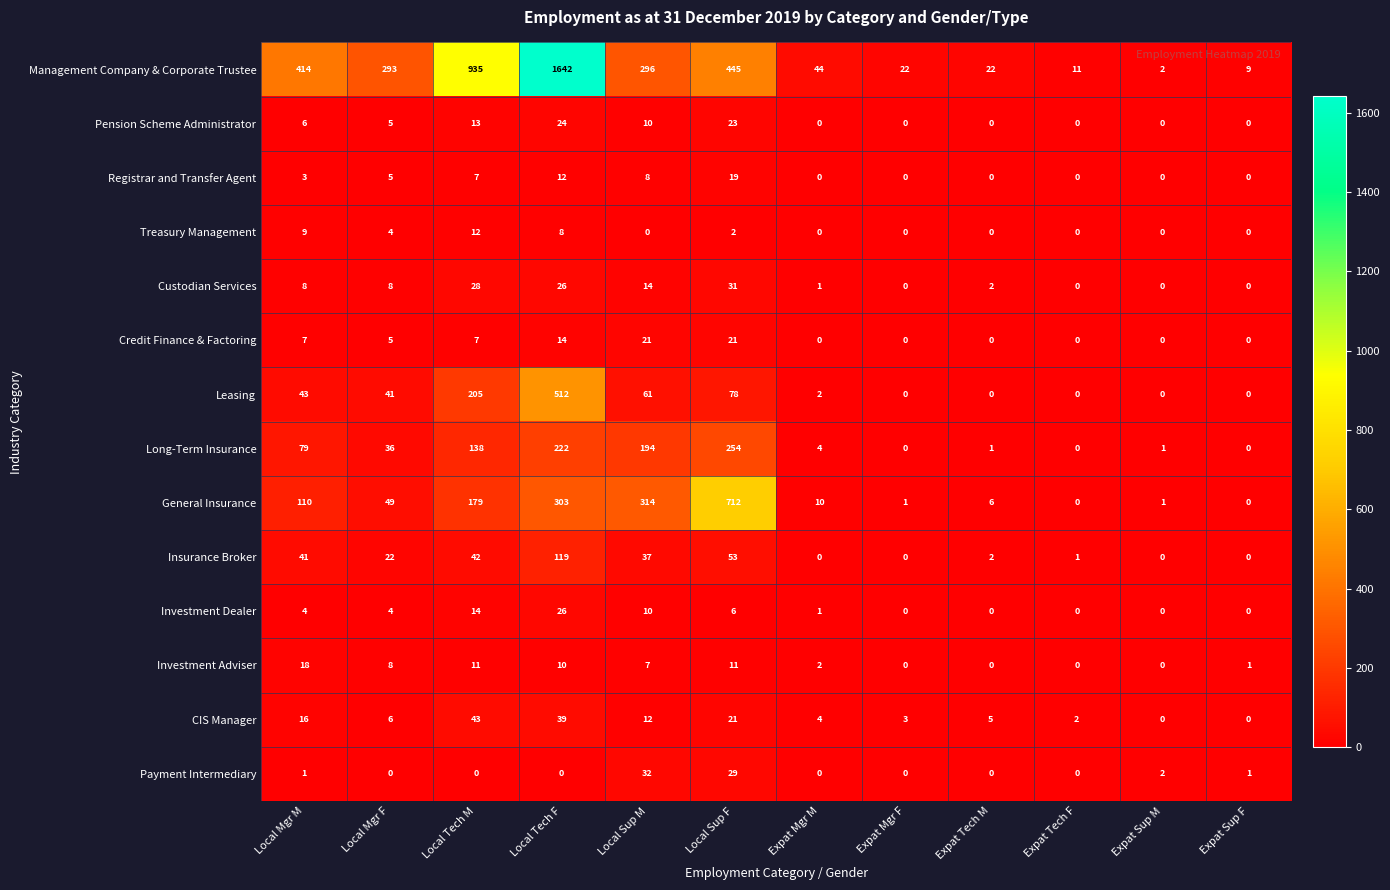

How many values in Treasury Management are above zero?

5